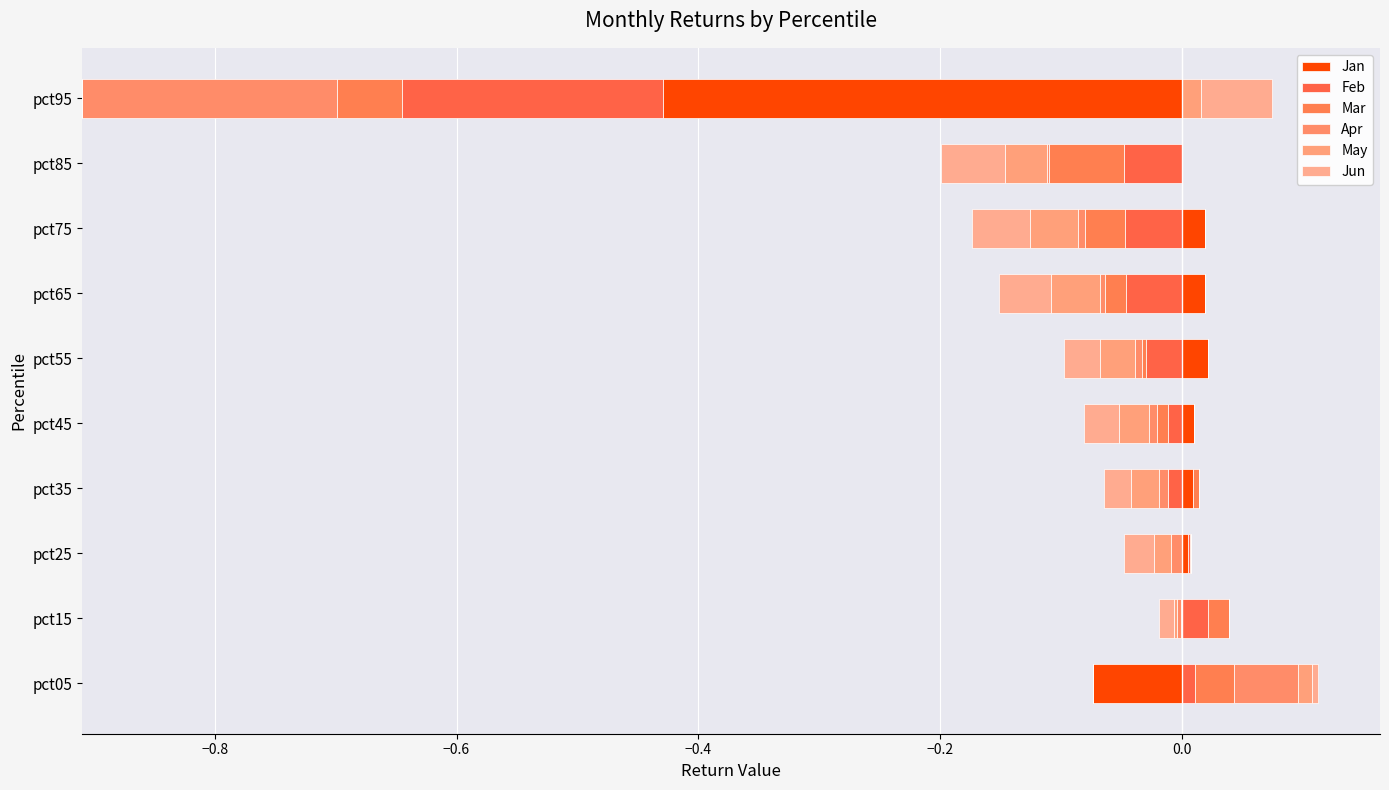

Reading left to right, extract all data points from this chart.

Jan: 0.0	0.0	0.0	0.0	0.0	0.0	0.0	0.0	0.0	0.0
Feb: 0.0	0.0	0.0	0.0	0.0	0.0	0.0	0.0	0.0	0.0
Mar: 0.0	0.0	0.0	0.0	0.0	0.0	0.0	0.0	0.0	0.0
Apr: 0.1	0.0	0.0	0.0	0.0	0.0	0.0	0.0	0.0	0.0
May: 0.0	0.0	0.0	0.0	0.0	0.0	0.0	0.0	0.0	0.0
Jun: 0.0	0.0	0.0	0.0	0.0	0.0	0.0	0.0	0.0	0.1